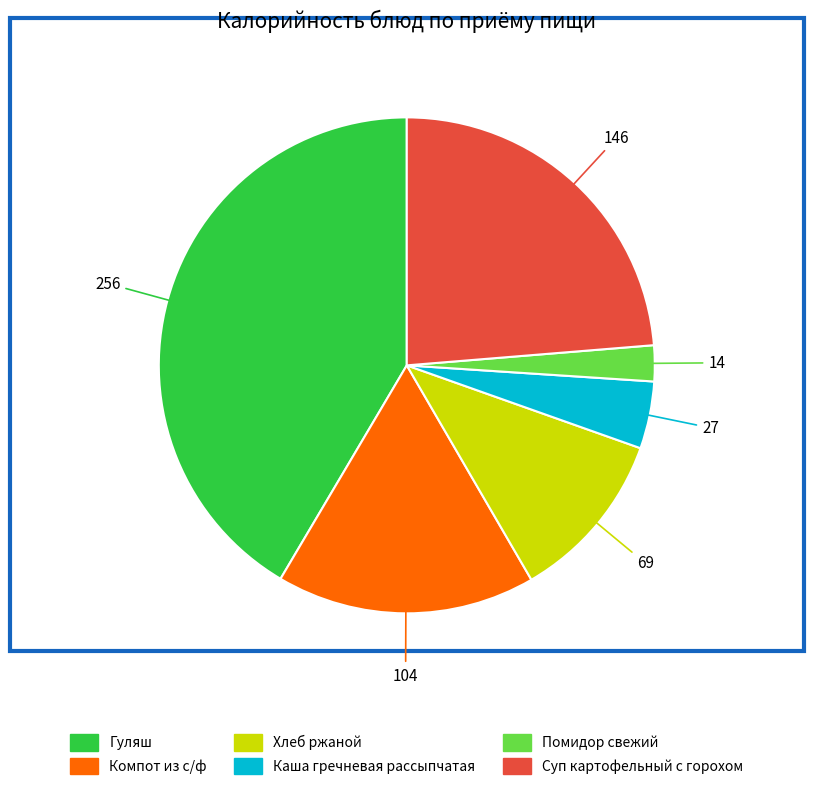

What is the smallest slice in the pie chart?

Помидор свежий